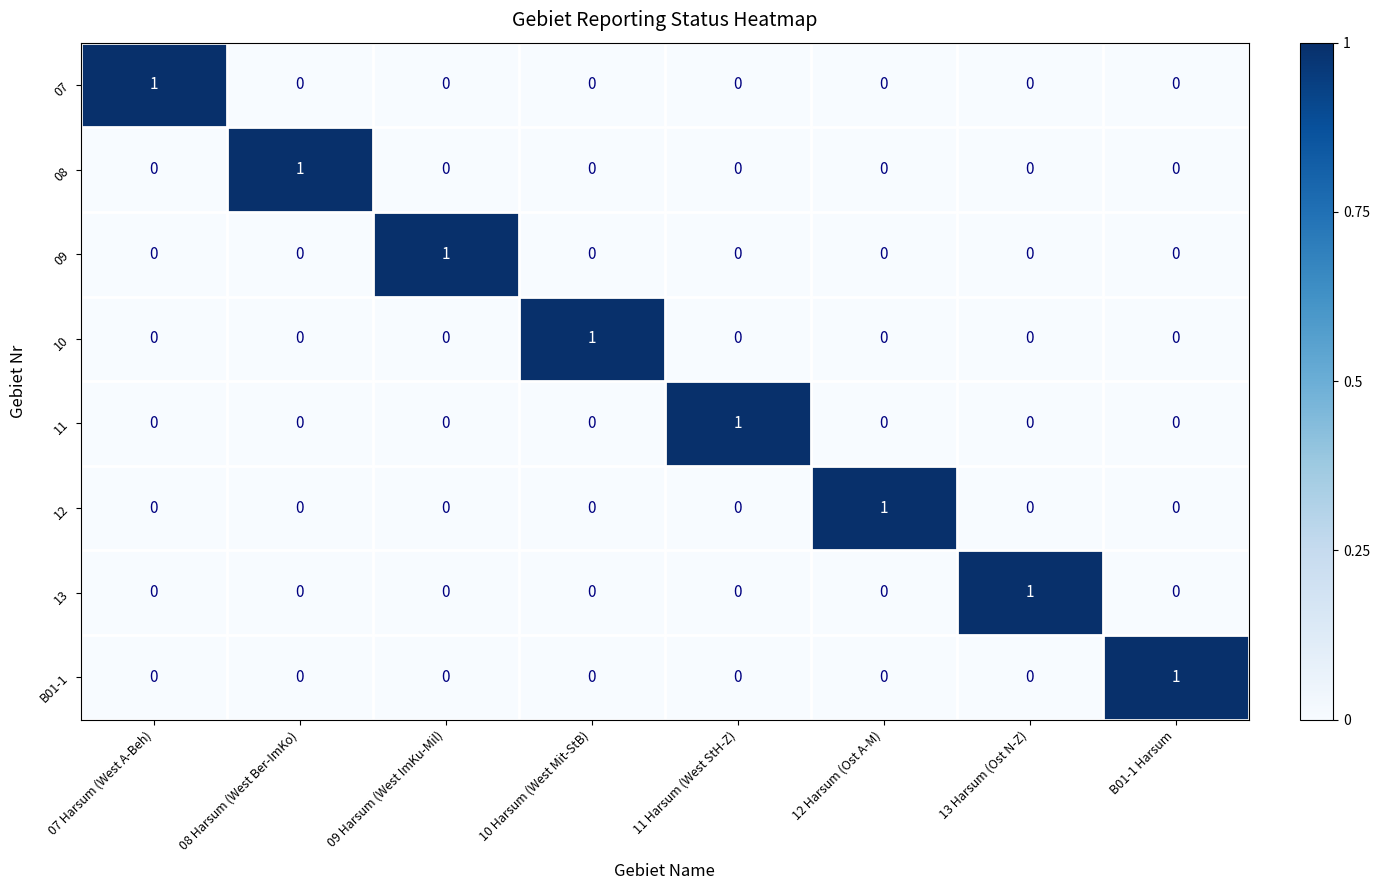

True or false: 07 has a value of 0 at 08 Harsum (West Ber-ImKo).

True